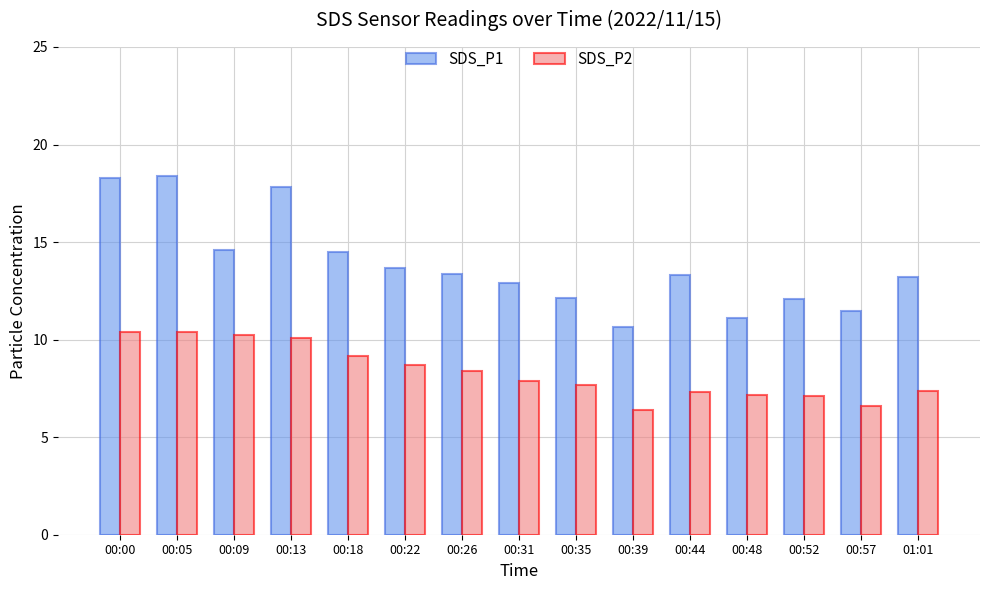

At how many categories does at least one series exceed 11?

14